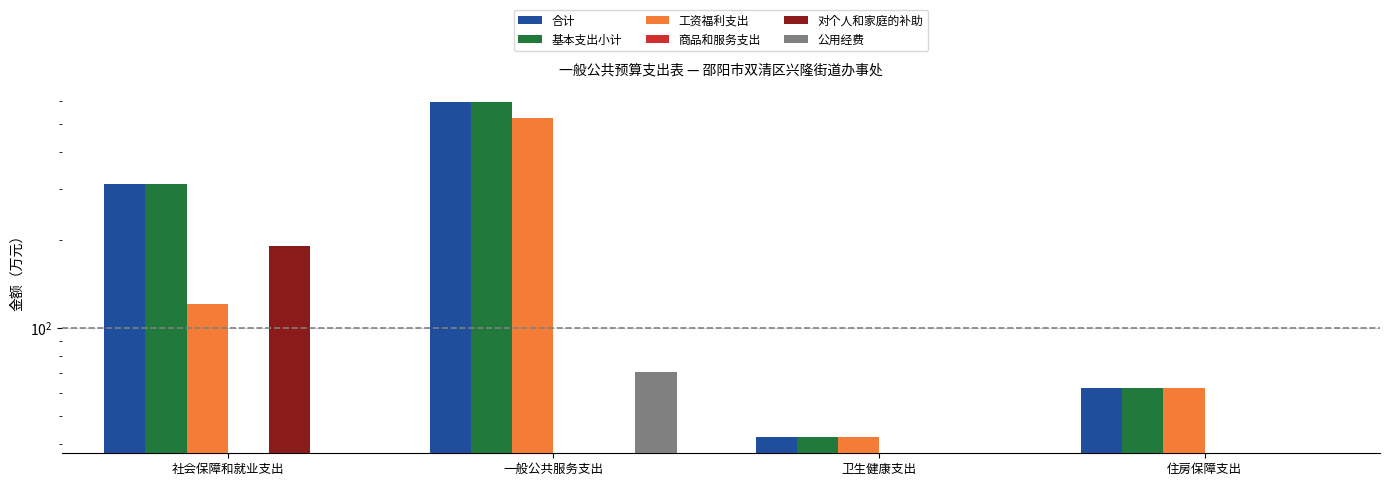

What is the difference between the 对个人和家庭的补助 values at 住房保障支出 and 社会保障和就业支出?

191.0